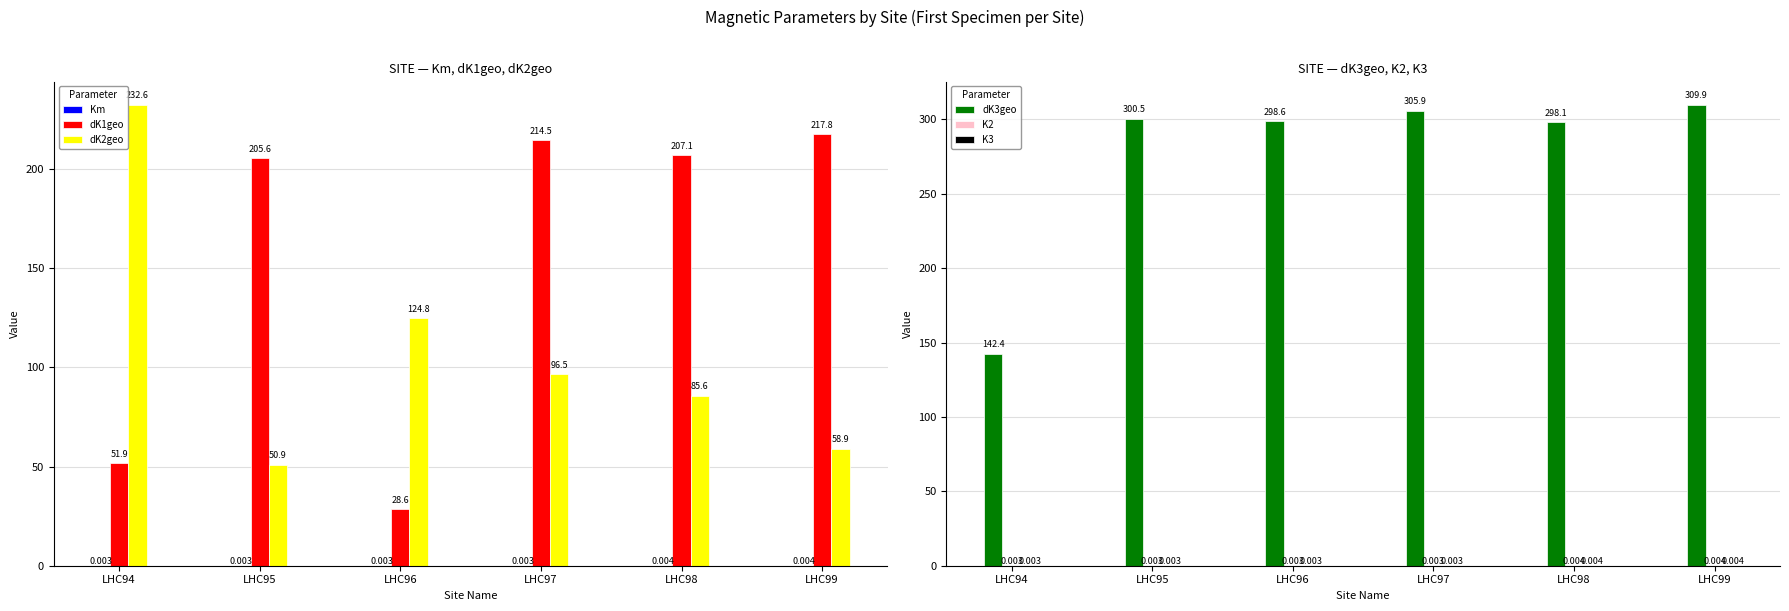

Which has a higher value, LHC96 or LHC95?

LHC95